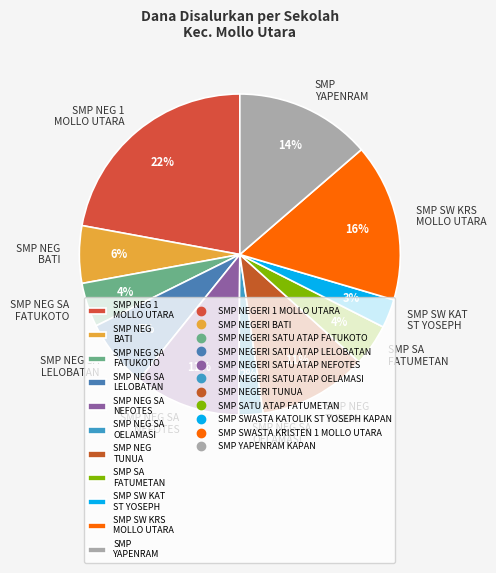

Combined, do SMP NEG SA NEFOTES and SMP SA FATUMETAN account for over 50%?

No